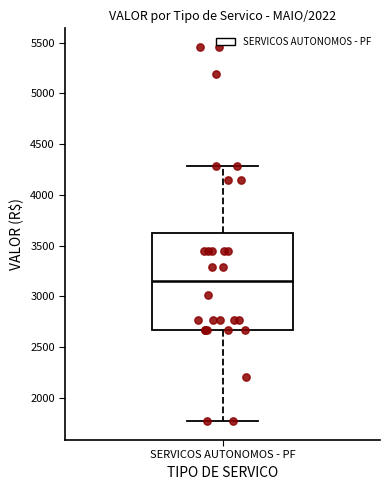

Where is the upper edge of the box for SERVICOS AUTONOMOS - PF on the y-axis? The values are not printed on the chart, so give them approximately, as read against the axis.

3650